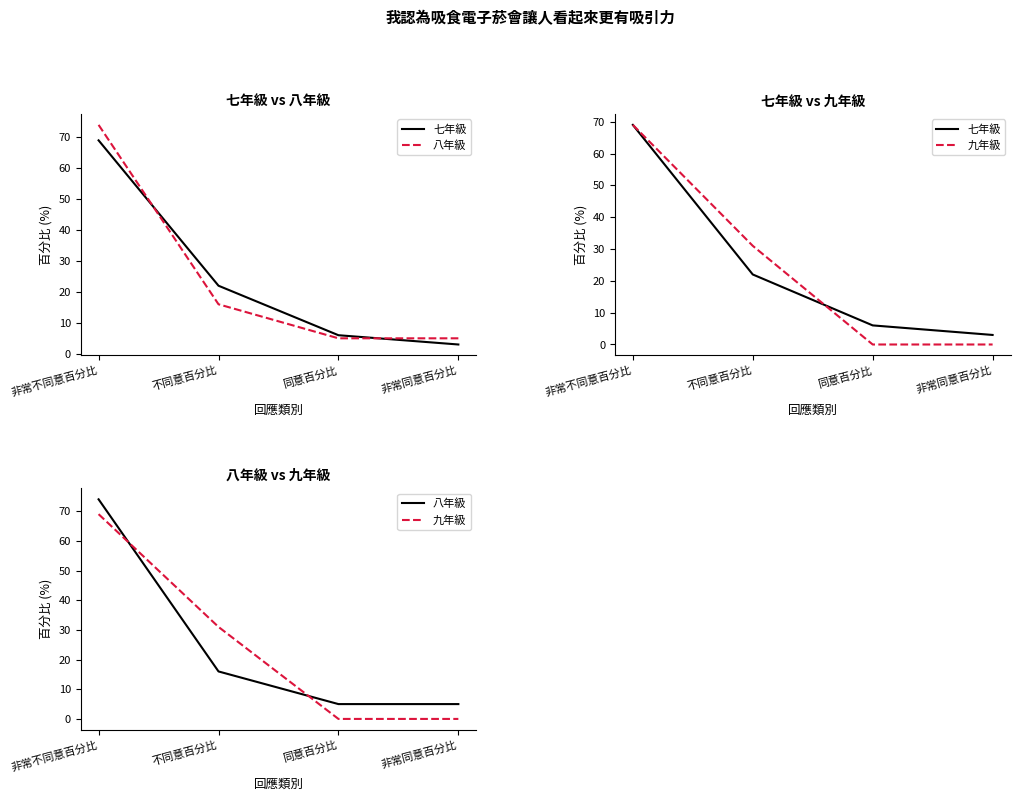

What are all the series names shown in the legend?

七年級, 八年級, 九年級